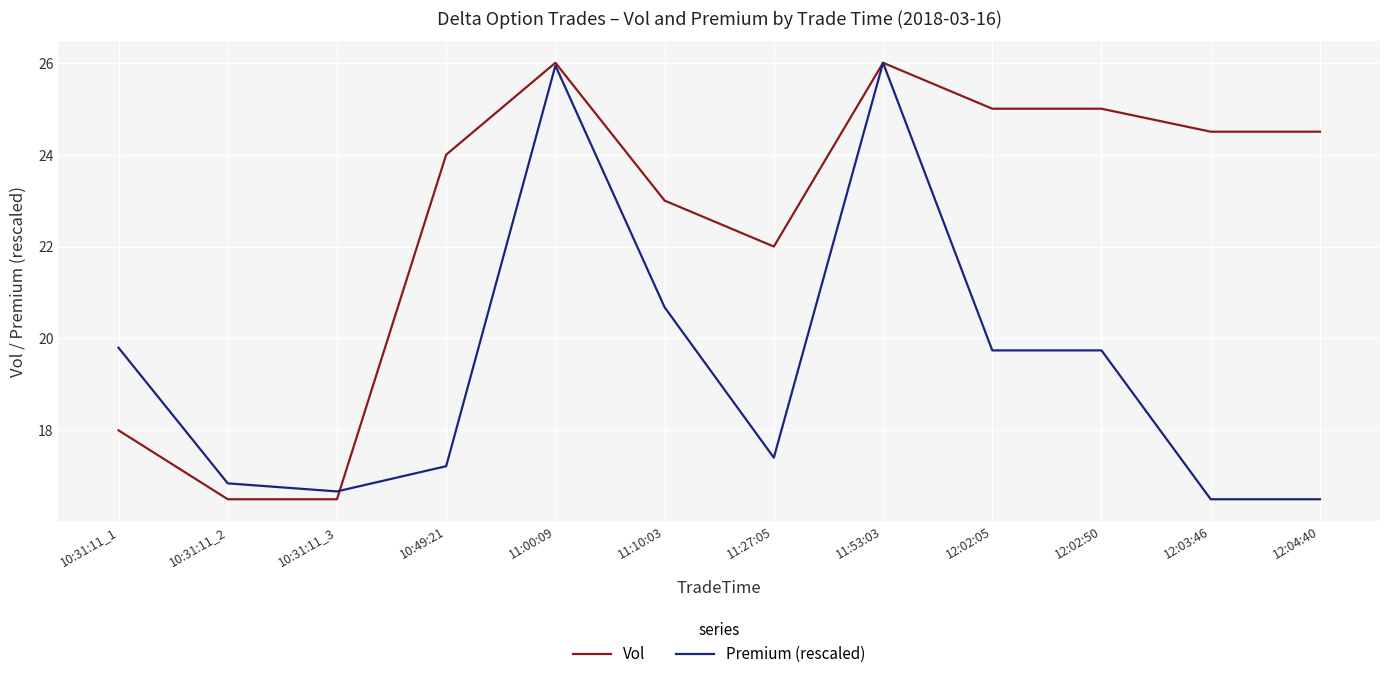

Where do Vol and Premium (rescaled) first cross each other?

10:31:11_3 and 10:49:21